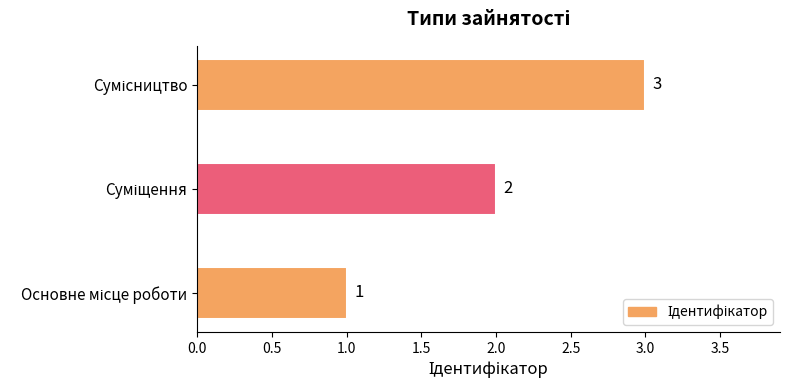

What is the average value?

2